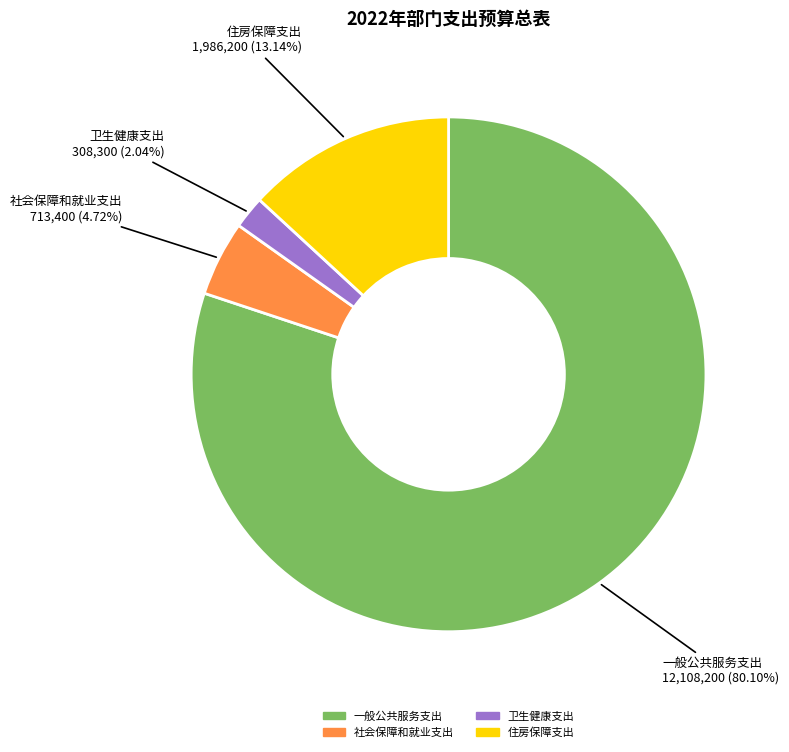

What percentage is the 住房保障支出 slice, to the nearest percent?

13%